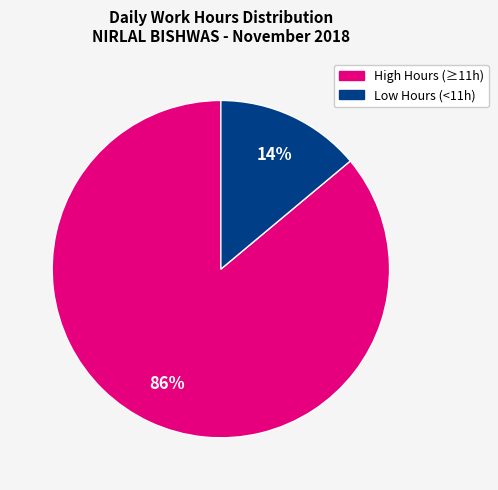

To the nearest percent, what is the average slice percentage?

50%